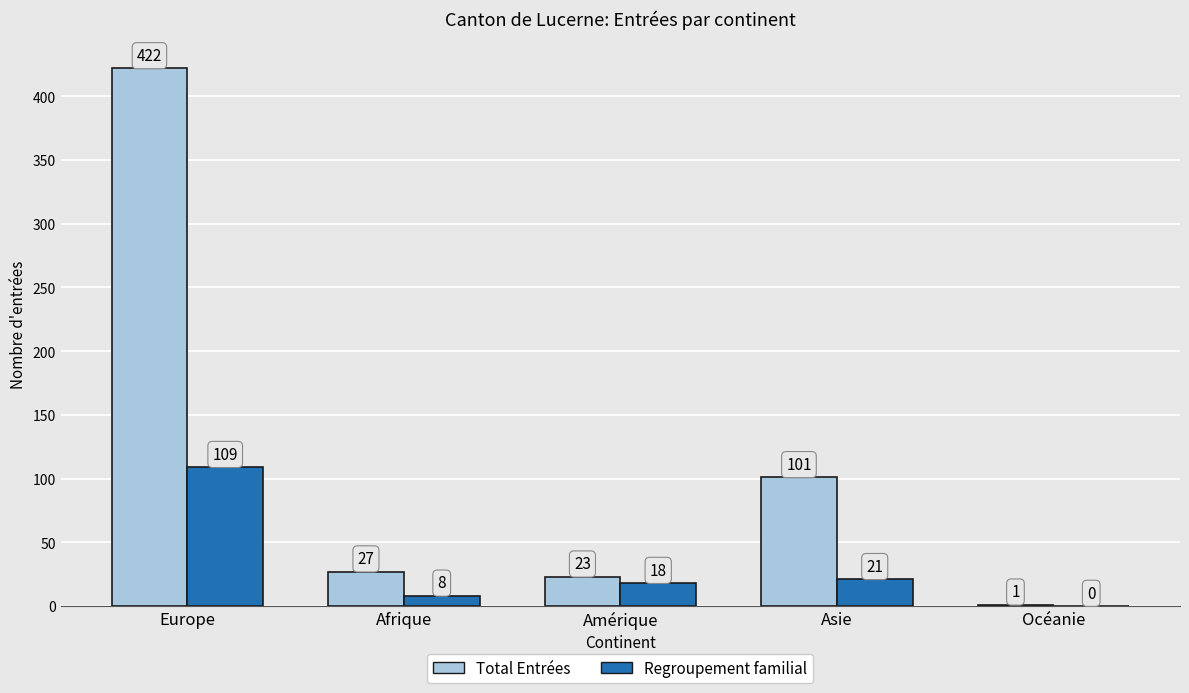

Count the number of categories in the chart.

5